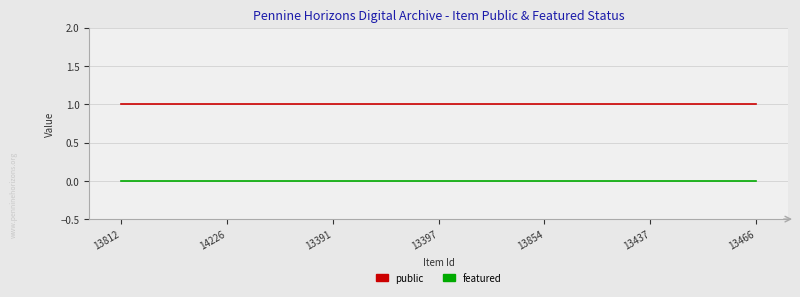

What is the sum of all public values?

25